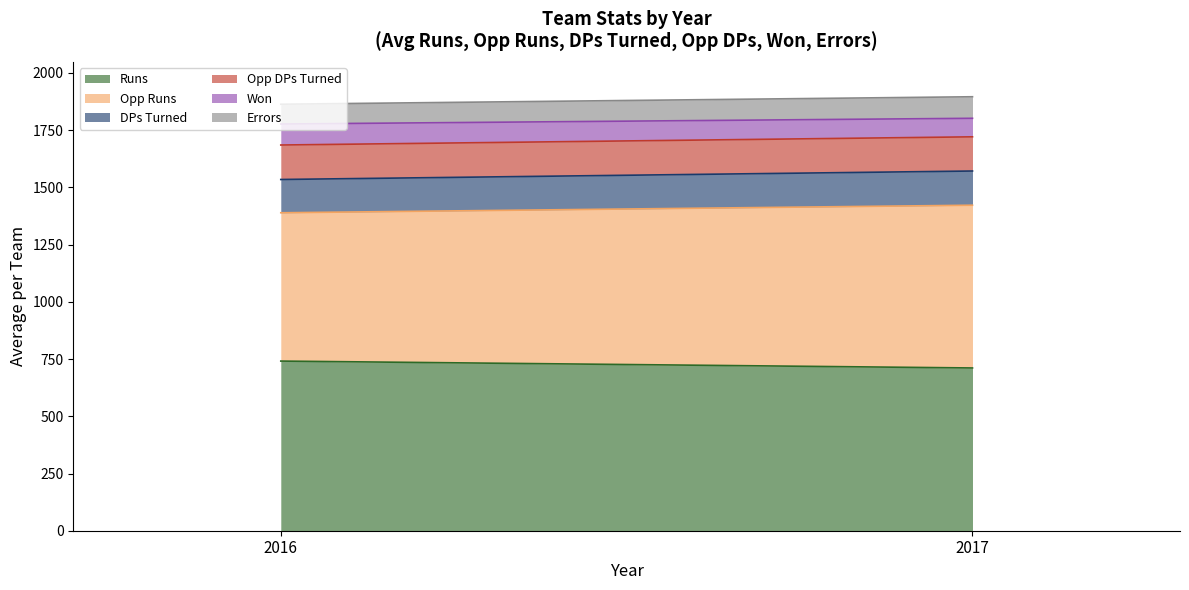

True or false: Runs has a value of 741.2 at 2016.

True